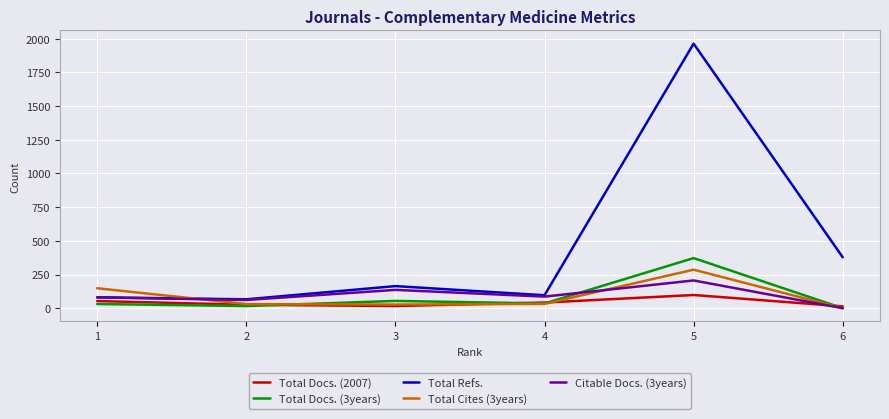

What are all the series names shown in the legend?

Total Docs. (2007), Total Docs. (3years), Total Refs., Total Cites (3years), Citable Docs. (3years)